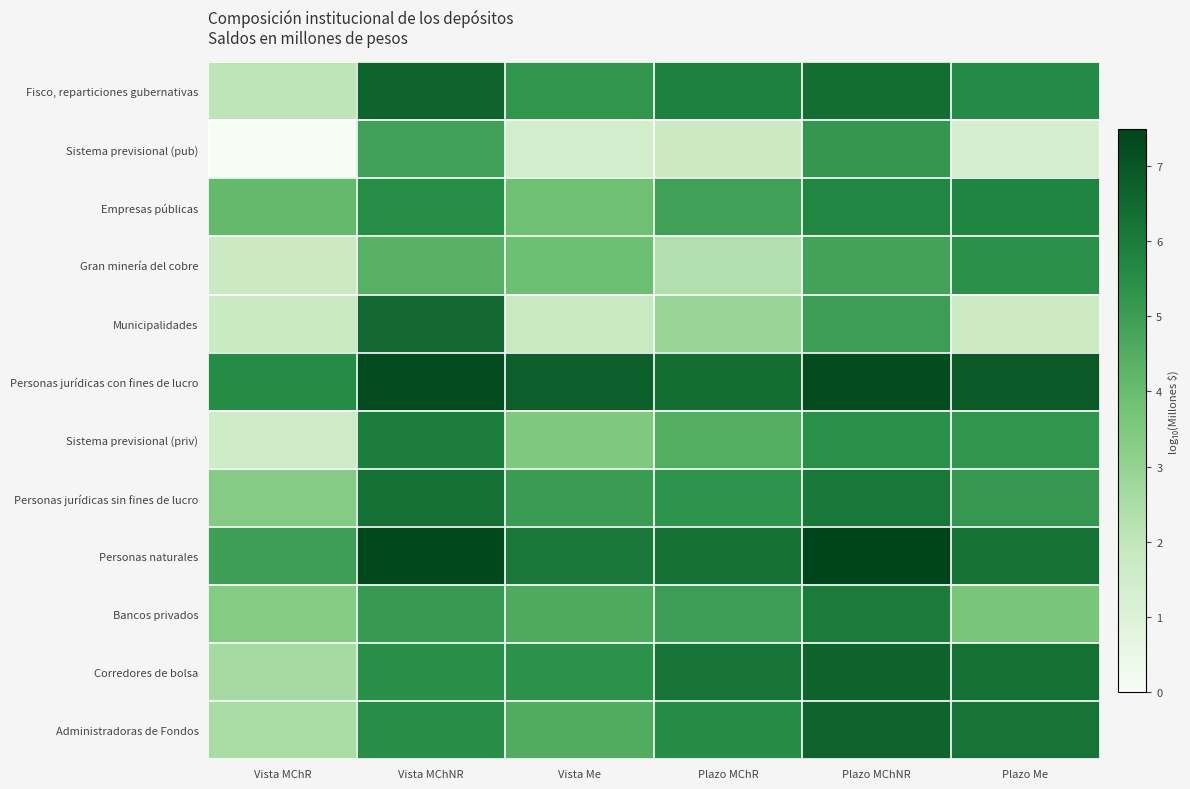

Reading left to right, extract all data points from this chart.

Fisco, reparticiones gubernativas: Vista MChR=2.1	Vista MChNR=6.7	Vista Me=5.3	Plazo MChR=5.9	Plazo MChNR=6.4	Plazo Me=5.6
Sistema previsional (pub): Vista MChR=0.0	Vista MChNR=4.9	Vista Me=1.5	Plazo MChR=1.7	Plazo MChNR=5.2	Plazo Me=1.3
Empresas públicas: Vista MChR=4.1	Vista MChNR=5.5	Vista Me=3.8	Plazo MChR=4.9	Plazo MChNR=5.7	Plazo Me=5.7
Gran minería del cobre: Vista MChR=1.7	Vista MChNR=4.4	Vista Me=3.9	Plazo MChR=2.3	Plazo MChNR=4.9	Plazo Me=5.4
Municipalidades: Vista MChR=1.8	Vista MChNR=6.5	Vista Me=1.8	Plazo MChR=2.9	Plazo MChNR=5.0	Plazo Me=1.7
Personas jurídicas con fines de lucro: Vista MChR=5.6	Vista MChNR=7.3	Vista Me=6.7	Plazo MChR=6.4	Plazo MChNR=7.2	Plazo Me=6.9
Sistema previsional (priv): Vista MChR=1.6	Vista MChNR=5.9	Vista Me=3.5	Plazo MChR=4.5	Plazo MChNR=5.4	Plazo Me=5.2
Personas jurídicas sin fines de lucro: Vista MChR=3.4	Vista MChNR=6.3	Vista Me=5.1	Plazo MChR=5.3	Plazo MChNR=6.1	Plazo Me=5.2
Personas naturales: Vista MChR=5.0	Vista MChNR=7.4	Vista Me=6.1	Plazo MChR=6.3	Plazo MChNR=7.5	Plazo Me=6.2
Bancos privados: Vista MChR=3.4	Vista MChNR=5.1	Vista Me=4.6	Plazo MChR=5.0	Plazo MChNR=6.0	Plazo Me=3.6
Corredores de bolsa: Vista MChR=2.6	Vista MChNR=5.5	Vista Me=5.4	Plazo MChR=6.2	Plazo MChNR=6.7	Plazo Me=6.3
Administradoras de Fondos: Vista MChR=2.5	Vista MChNR=5.5	Vista Me=4.5	Plazo MChR=5.6	Plazo MChNR=6.7	Plazo Me=6.2